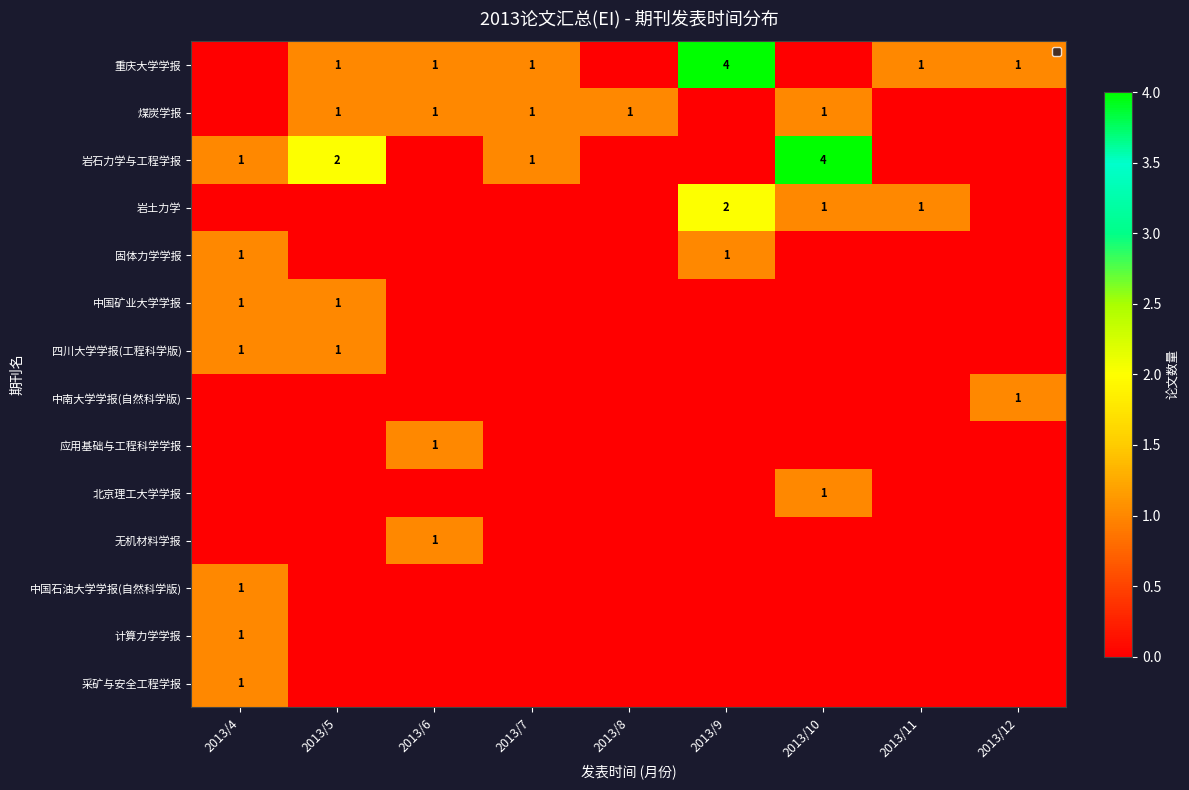

What is the sum of all 煤炭学报 values?

5